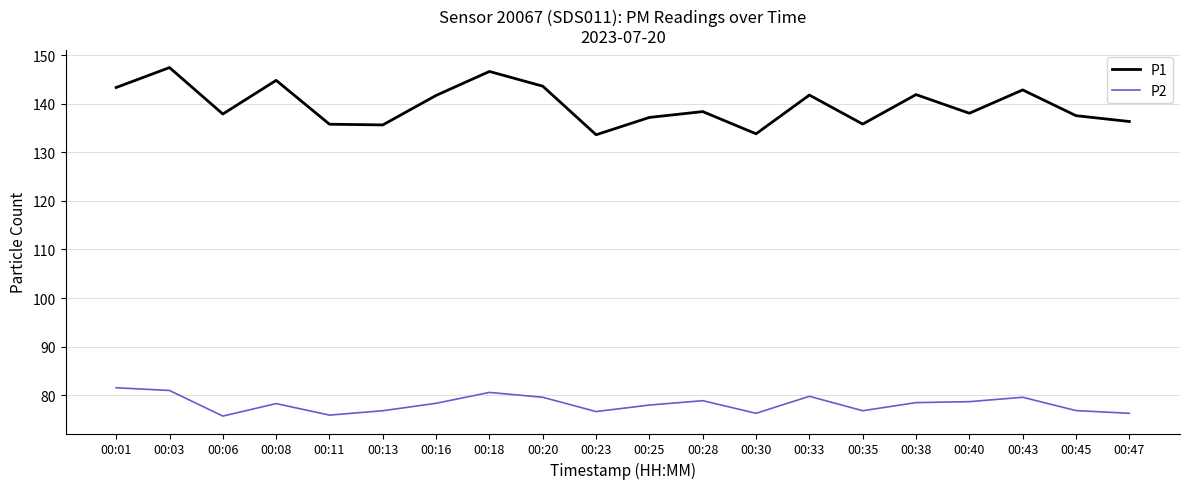

True or false: P2 has more than 2 points higher than both neighbors.

True